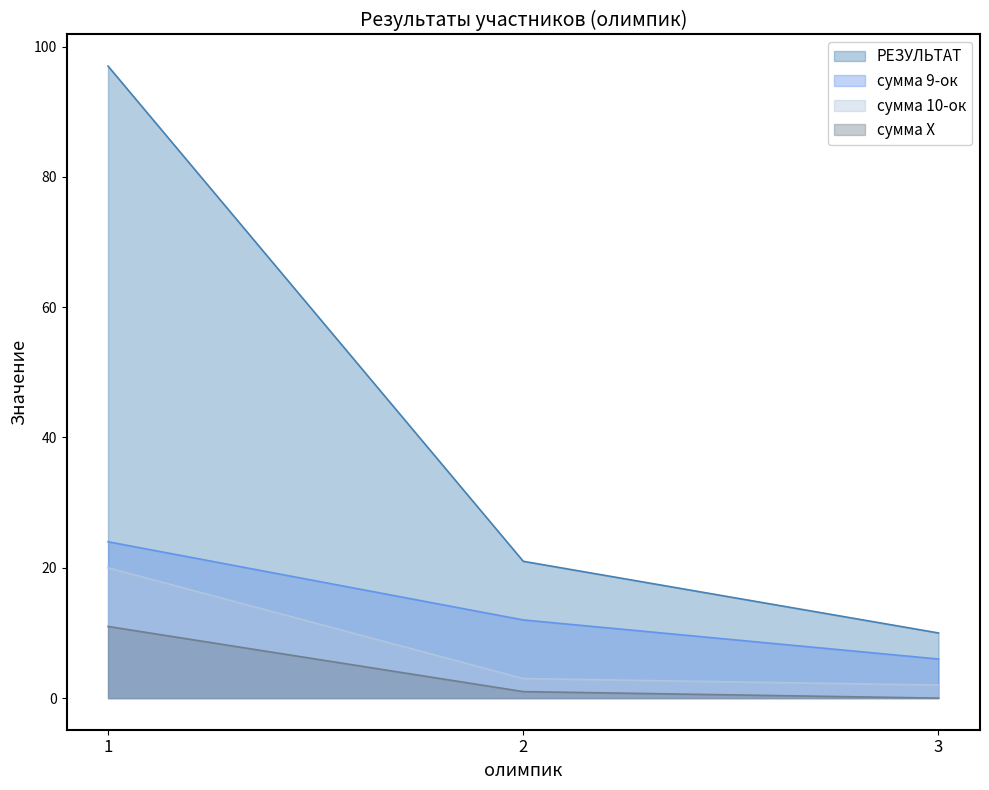

The сумма Х series shows 6 at 1. True or false?

False